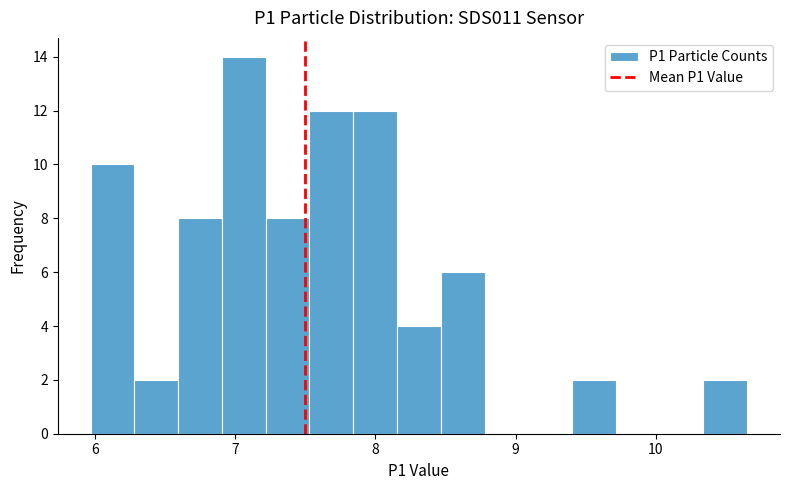

Around what value on the x-axis is the tallest bar? Give the approximate position of its centre, as read against the axis.

7.1